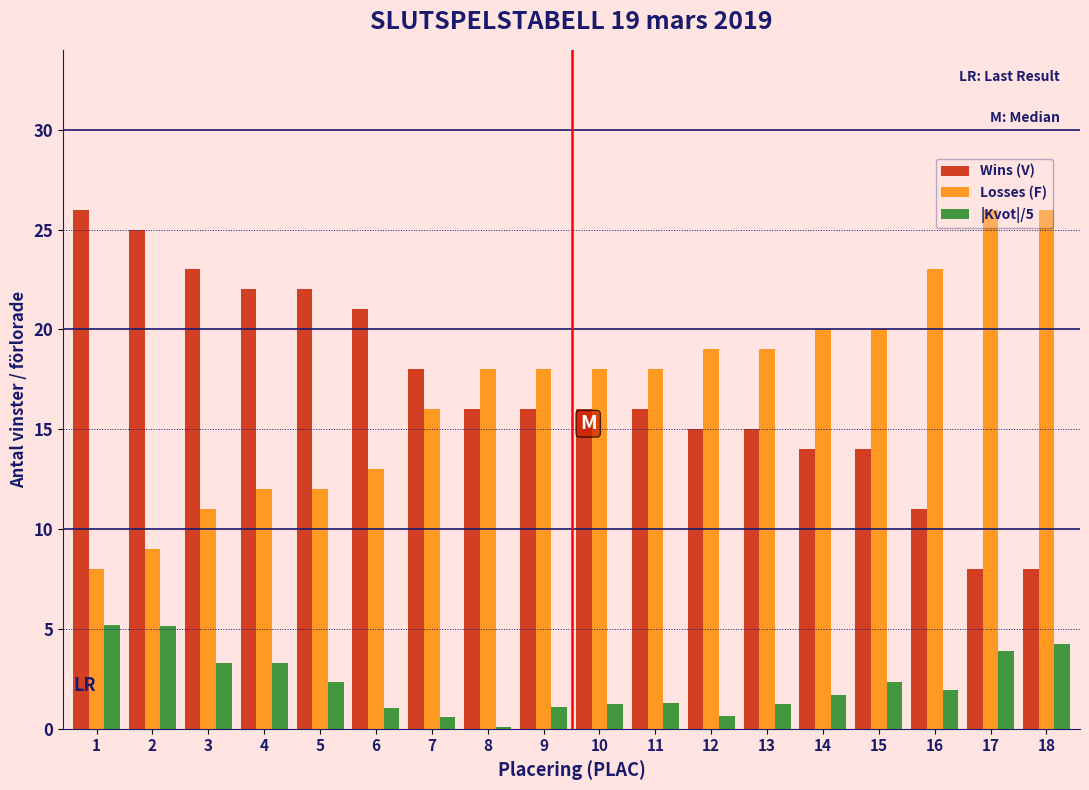

What is the highest value of the |Kvot|/5 series?

5.2